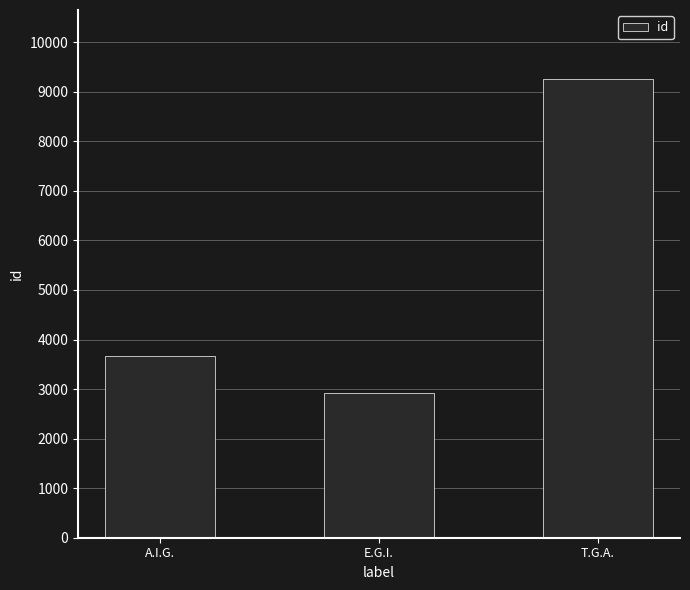

Are the bars grouped side by side (vs. stacked)?

No